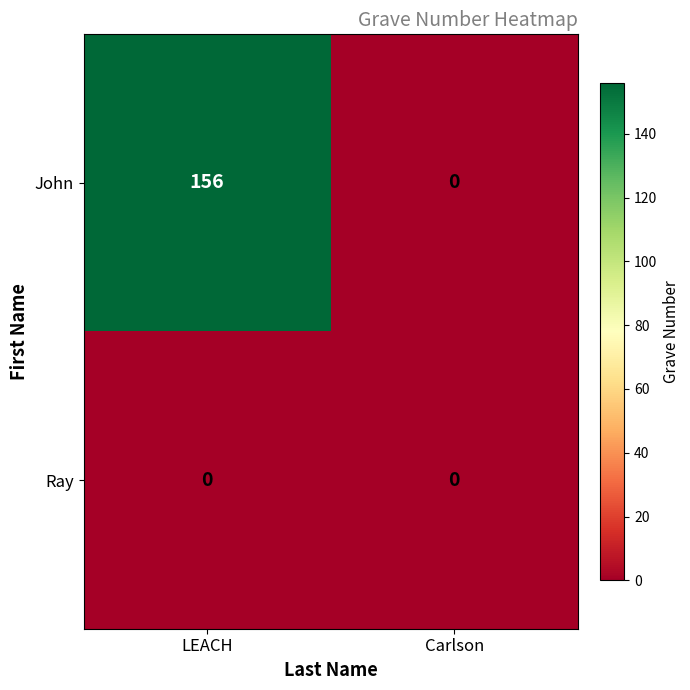

The value of John at Carlson is 54. True or false?

False